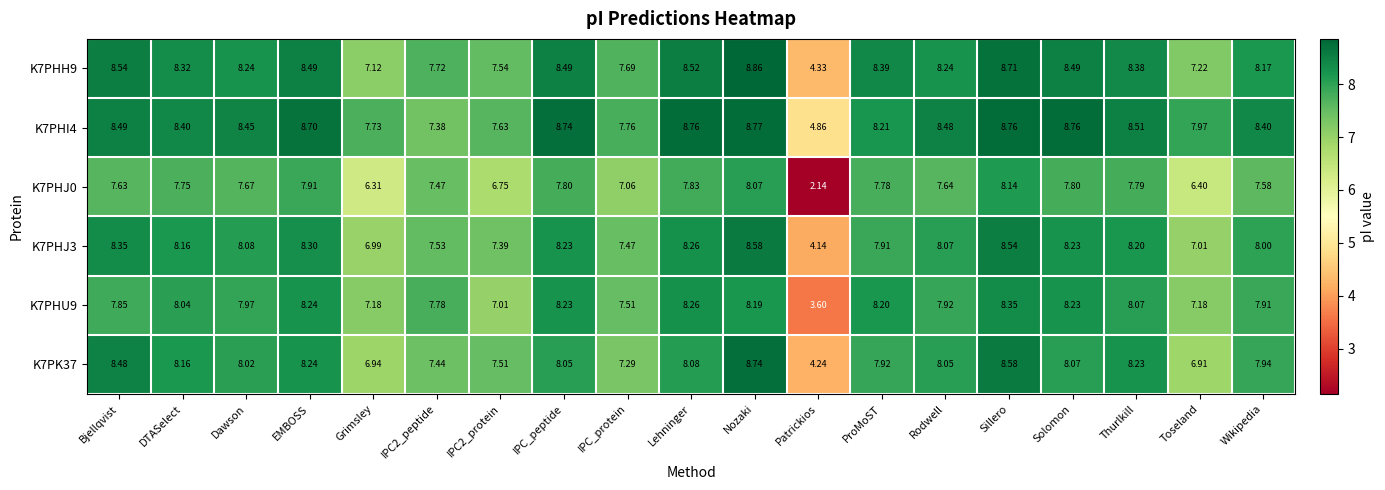

At which category is the sum across all series the highest?

Nozaki